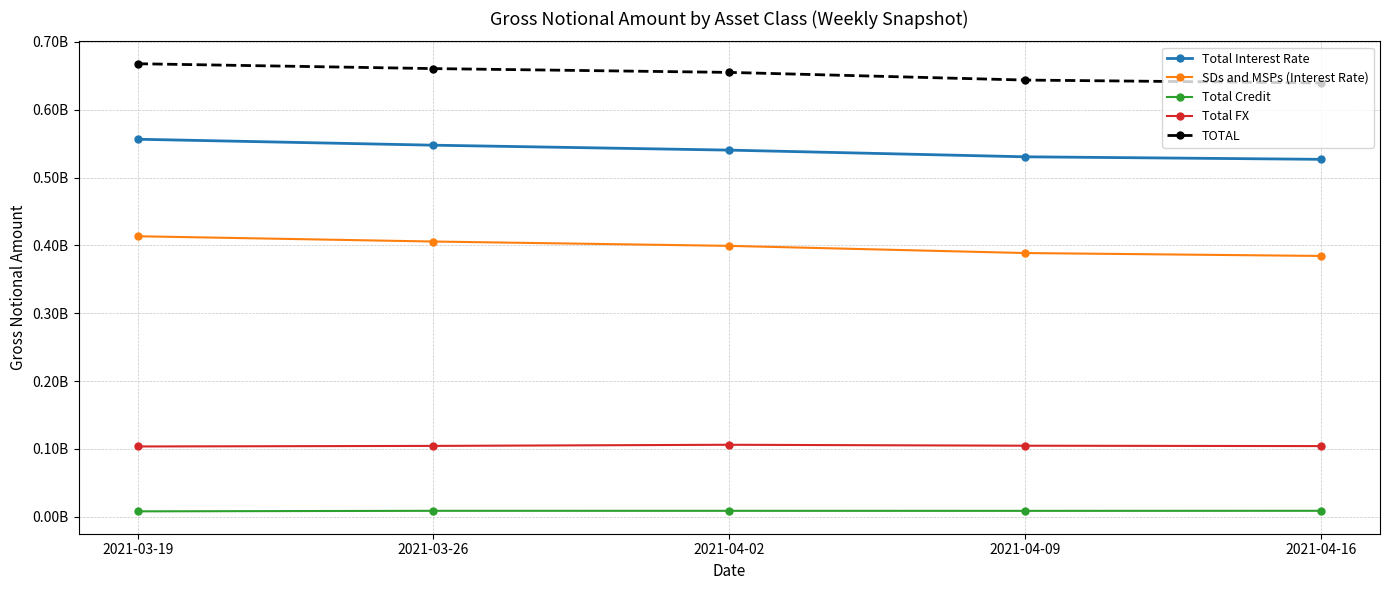

Which series has the largest total across all categories?

TOTAL